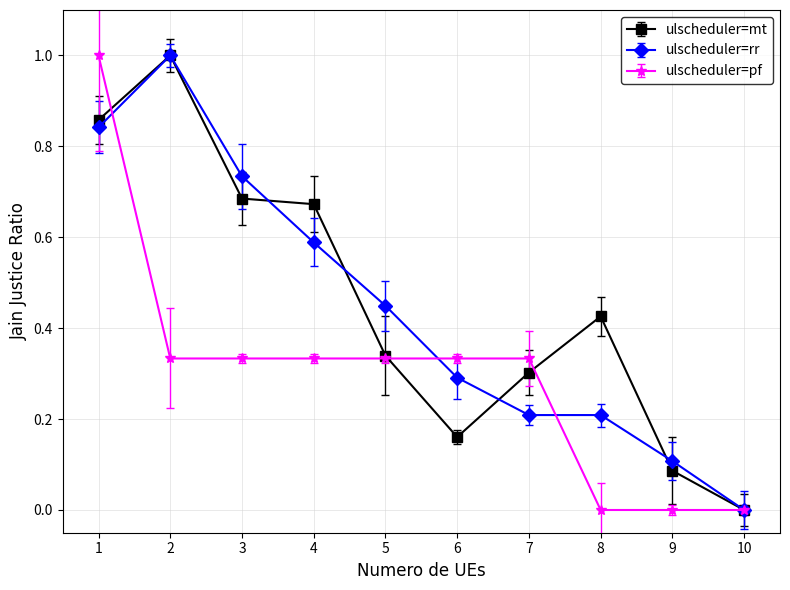

Which category has the lowest value in the ulscheduler=rr series?

10